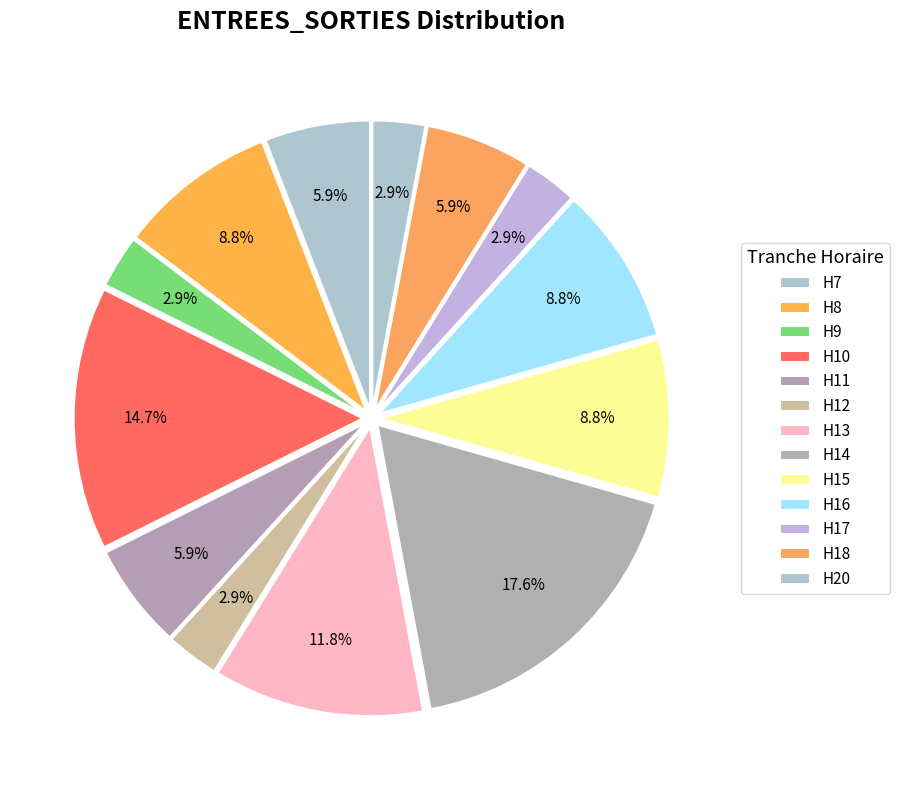

Count the number of slices in the pie.

13